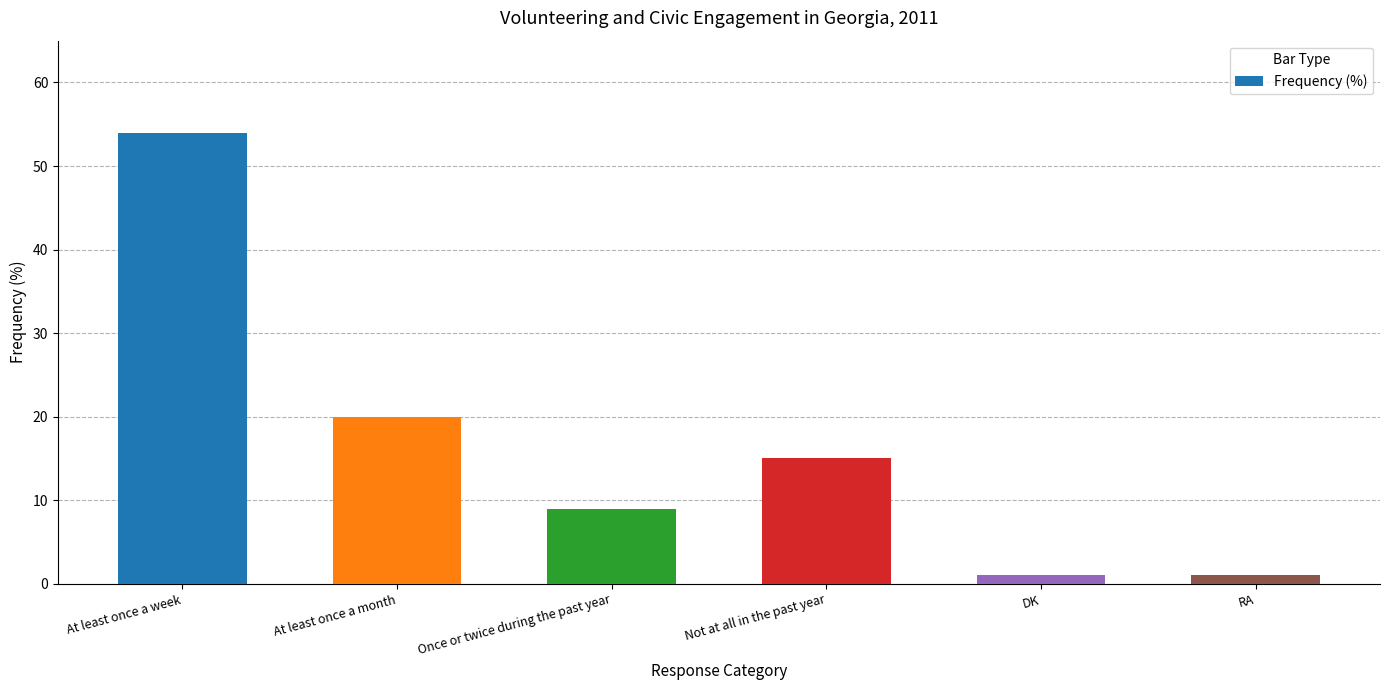

What is the value of the 1st bar from the left?

54